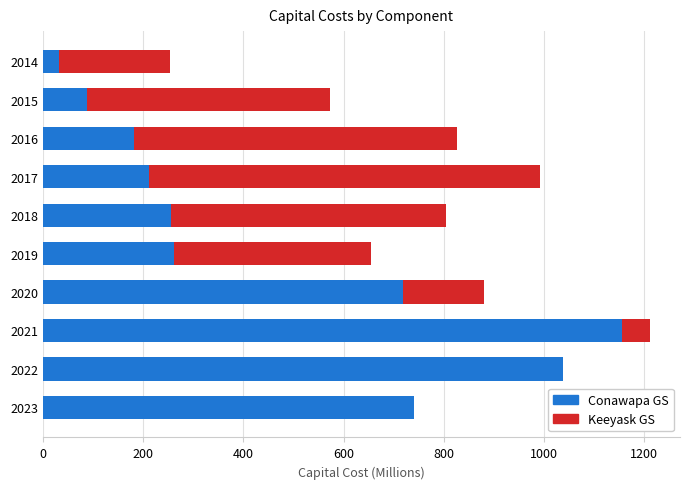

What is the maximum value for Conawapa GS?

1154.8